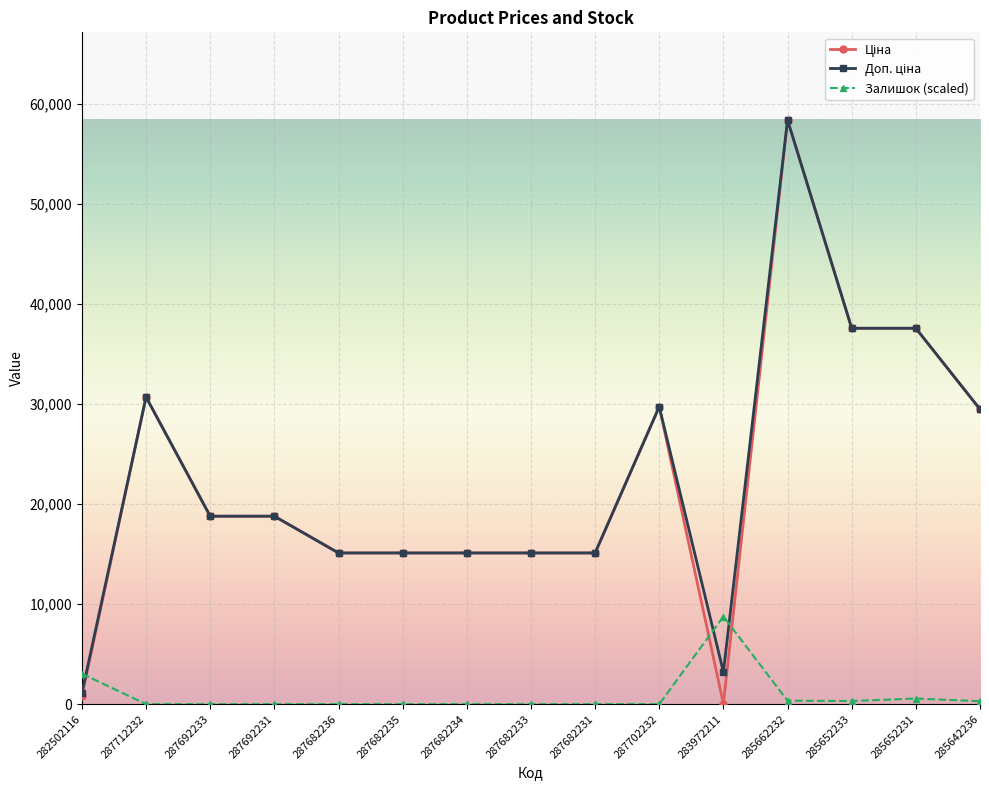

At which category is the sum across all series the highest?

285662232